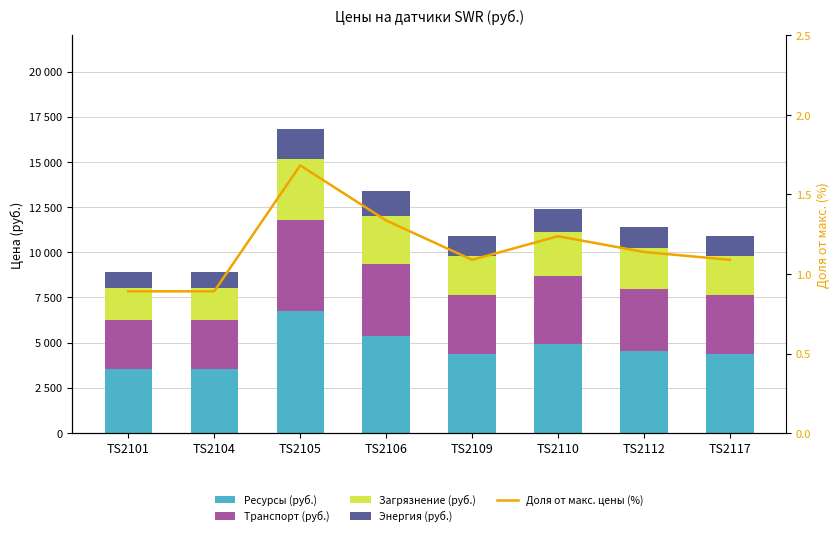

How many values in the Загрязнение (руб.) series exceed 2277?

4